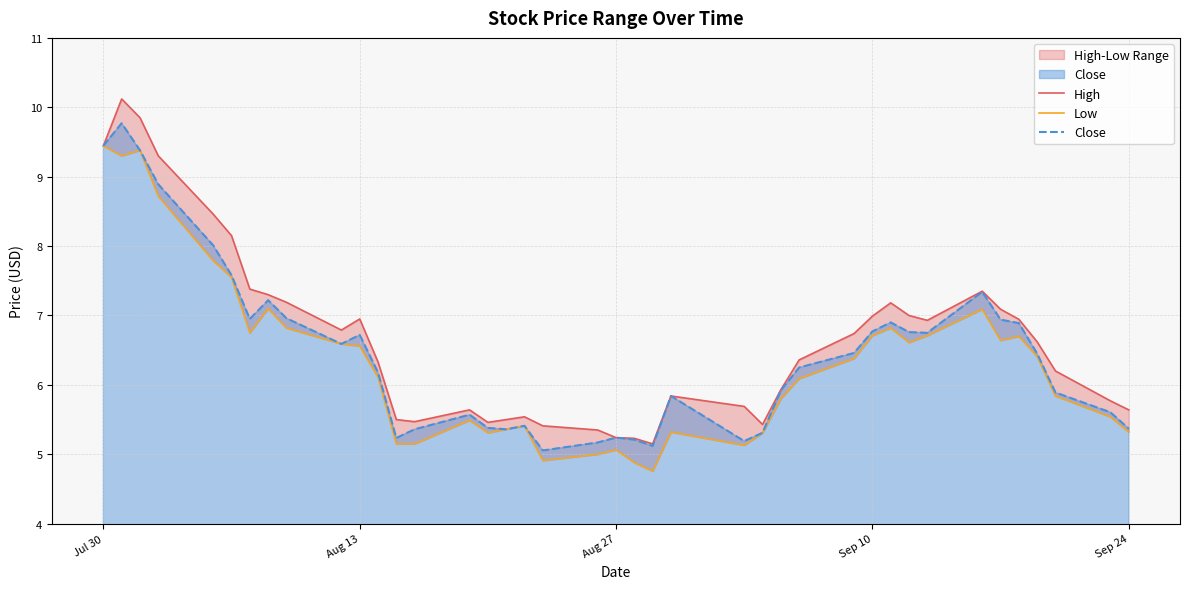

True or false: Close has a value of 5.4 at Sep 24.

True